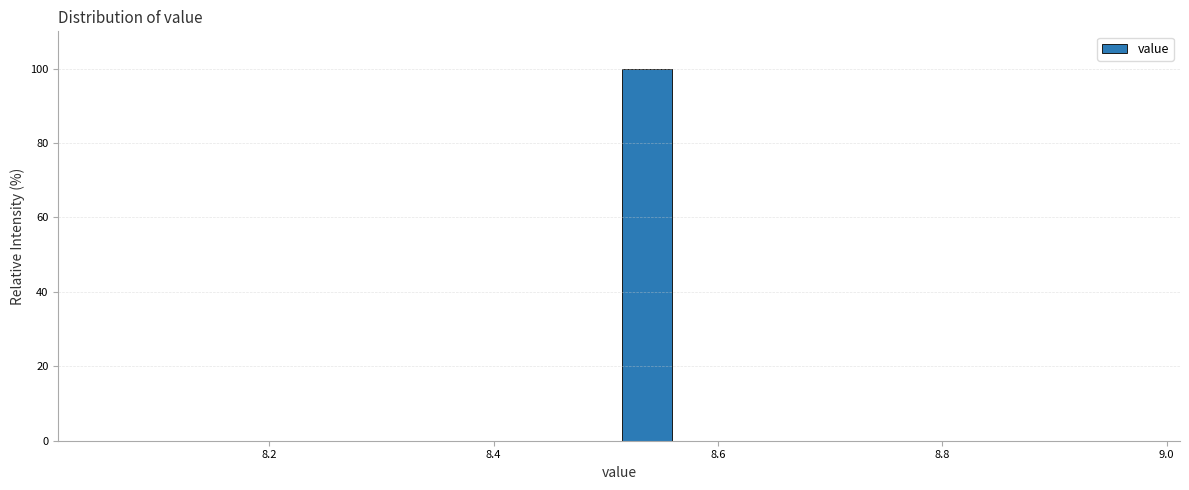

Around what value on the x-axis is the tallest bar? Give the approximate position of its centre, as read against the axis.

8.54